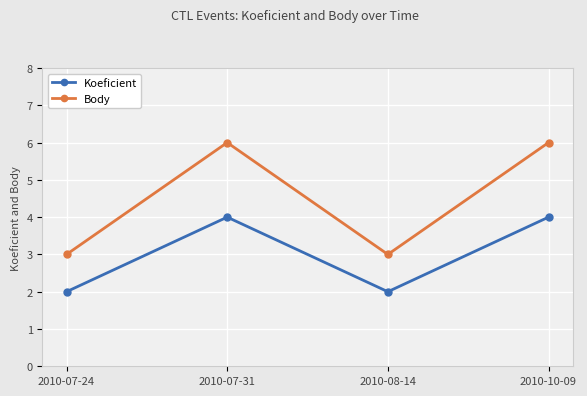

Is the value of Body at 2010-07-24 greater than the value of Koeficient at 2010-10-09?

No